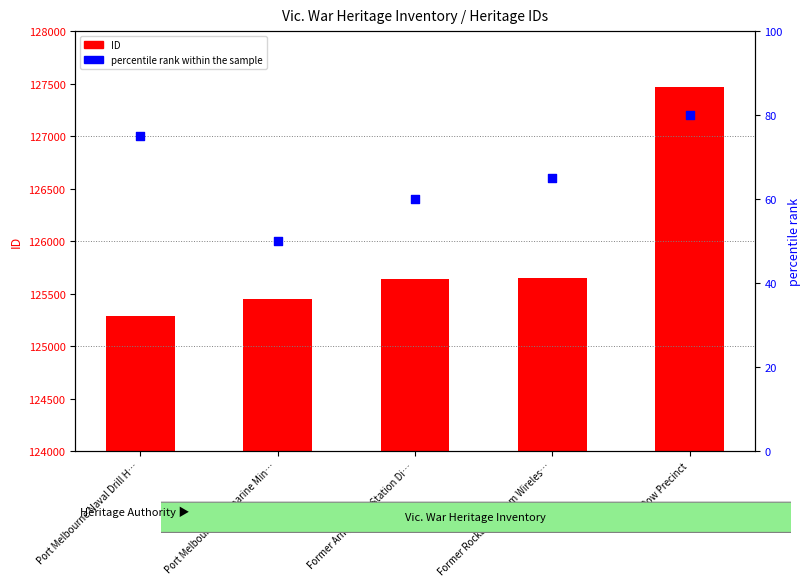

Which series has the largest total across all categories?

ID